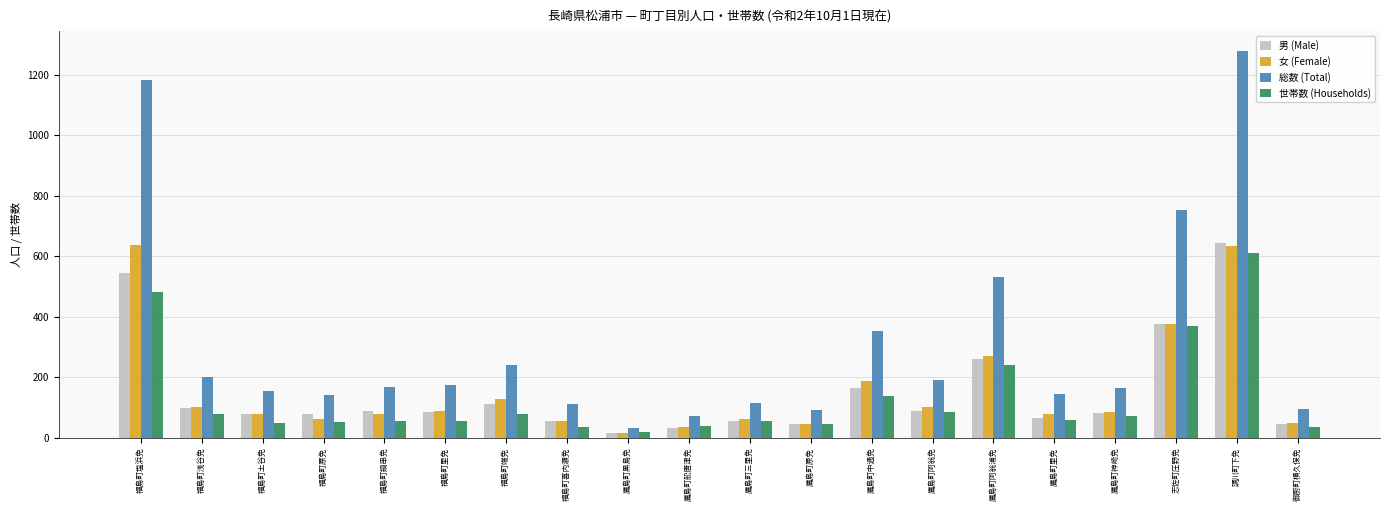

Which category has the highest value in the 総数 (Total) series?

調川町下免